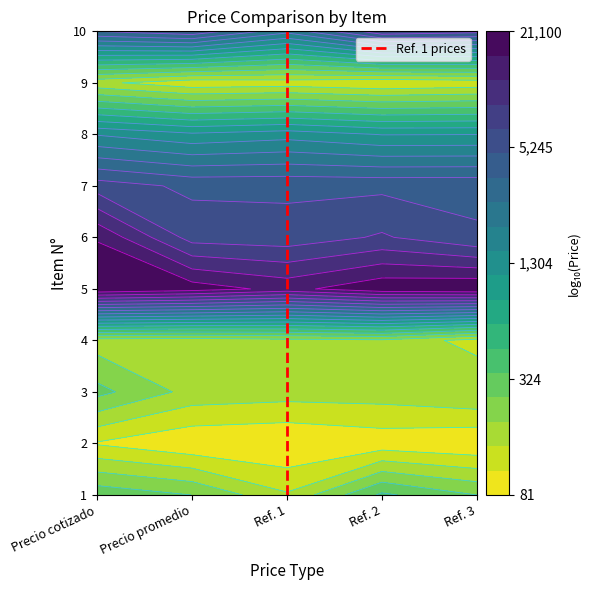

True or false: the data shows 4 at Ref. 1.

False